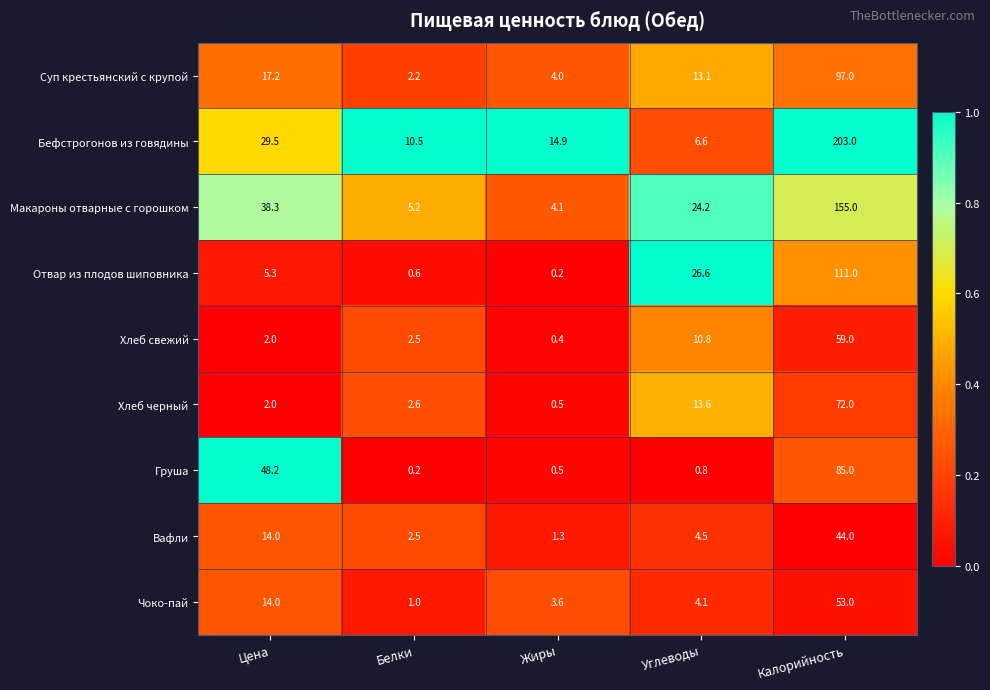

What is the difference between the highest and lowest values at Белки?

10.3